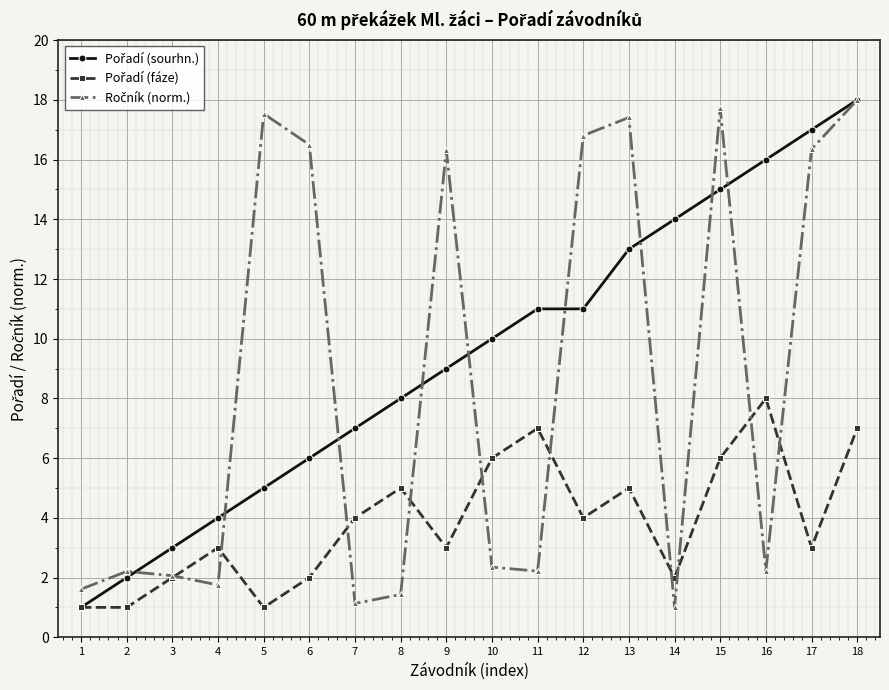

What is the maximum value shown in the chart?

18.0